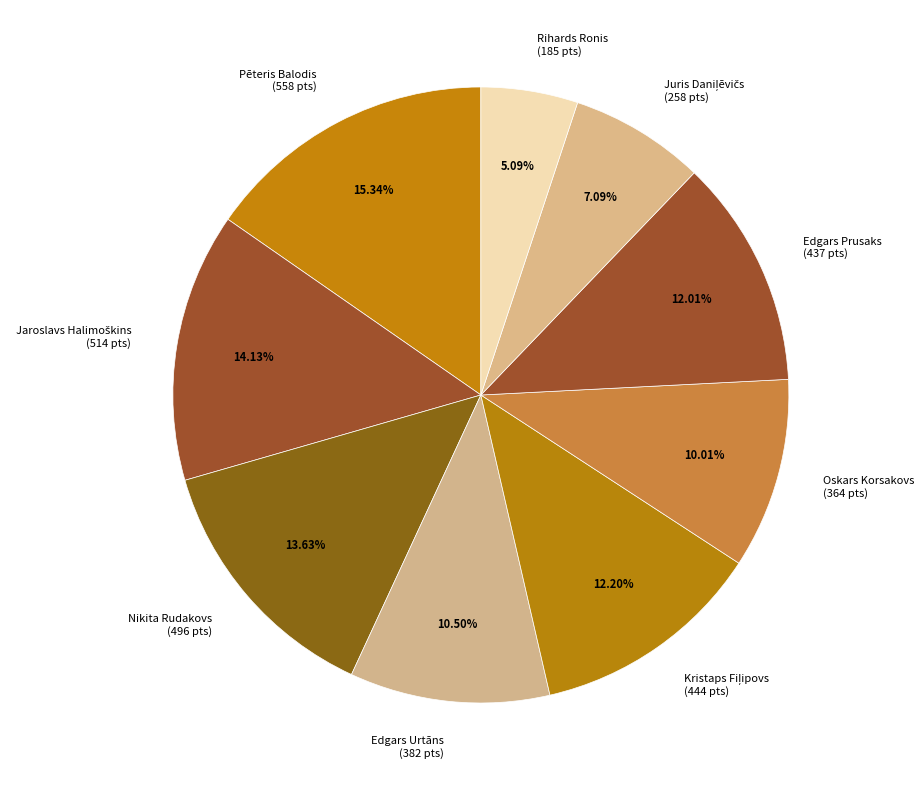

Approximately how many times larger is the value at Oskars Korsakovs (364 pts) compared to Nikita Rudakovs (496 pts)?

0.7